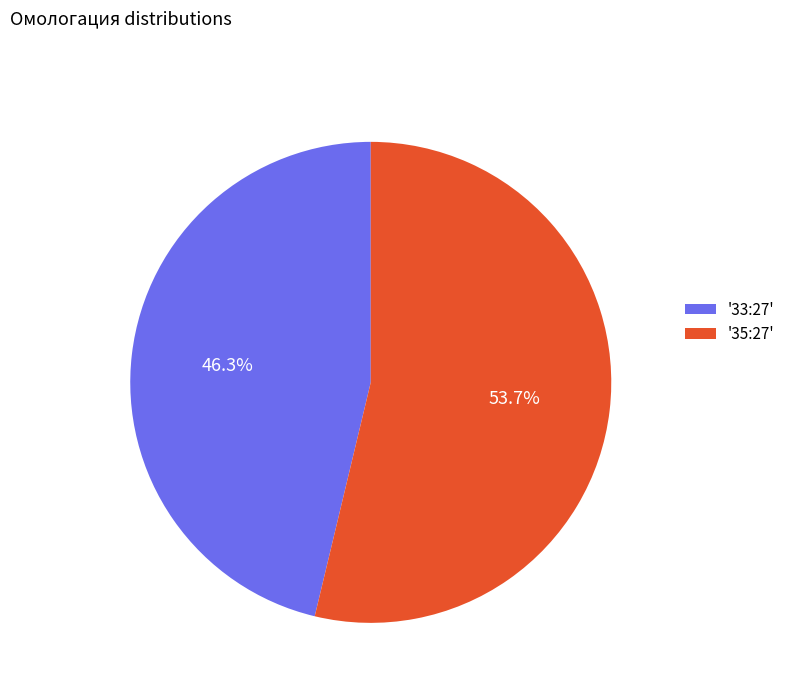

Which slice is the largest?

'35:27'